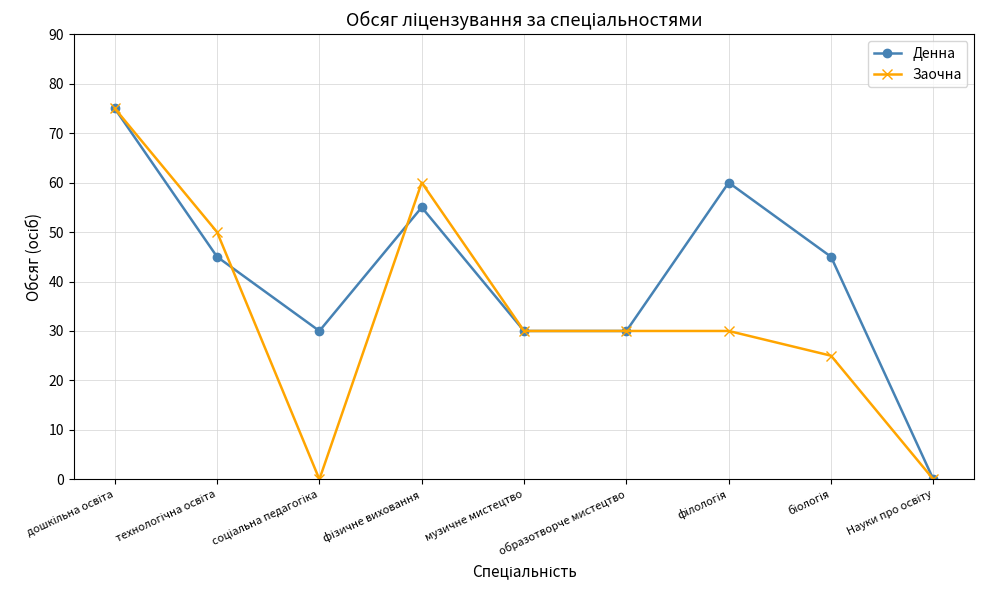

What is the greatest value displayed?

75